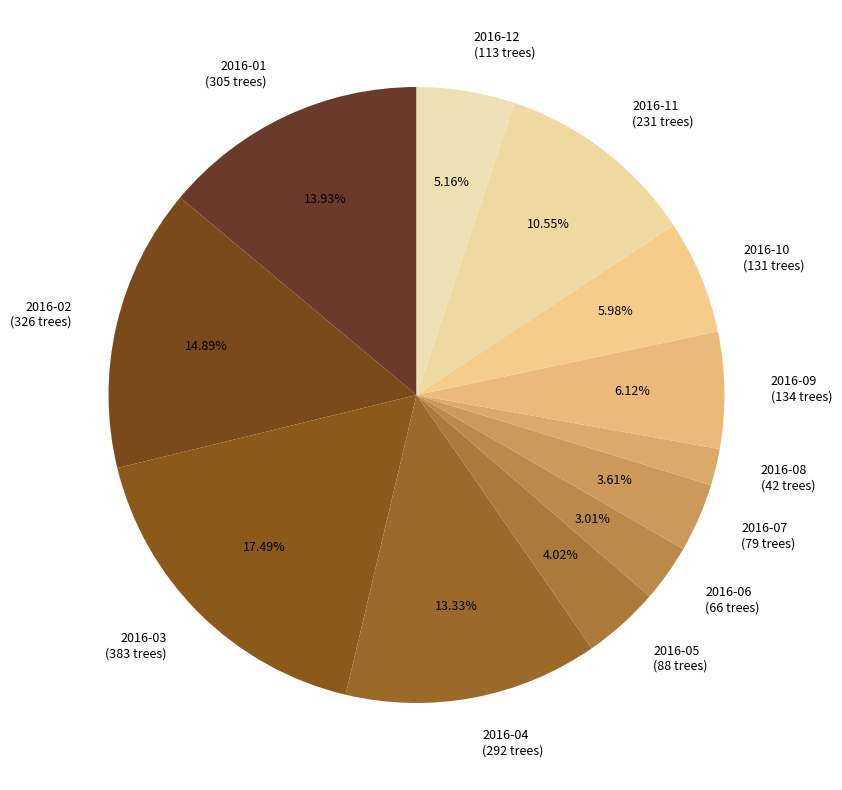

Is it true that 2016-12 is 1% of the pie?

False